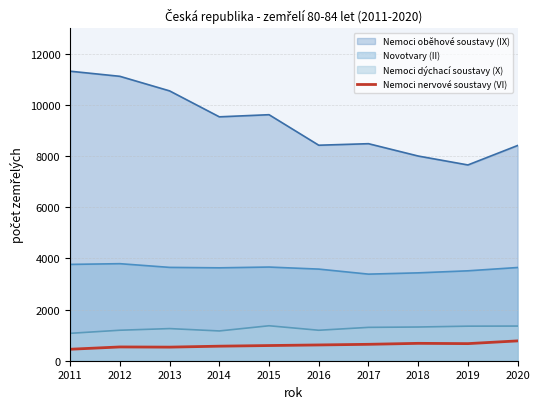

Rank the series at 2018 from highest to lowest value.

Nemoci oběhové soustavy (IX), Novotvary (II), Nemoci dýchací soustavy (X), Nemoci nervové soustavy (VI)